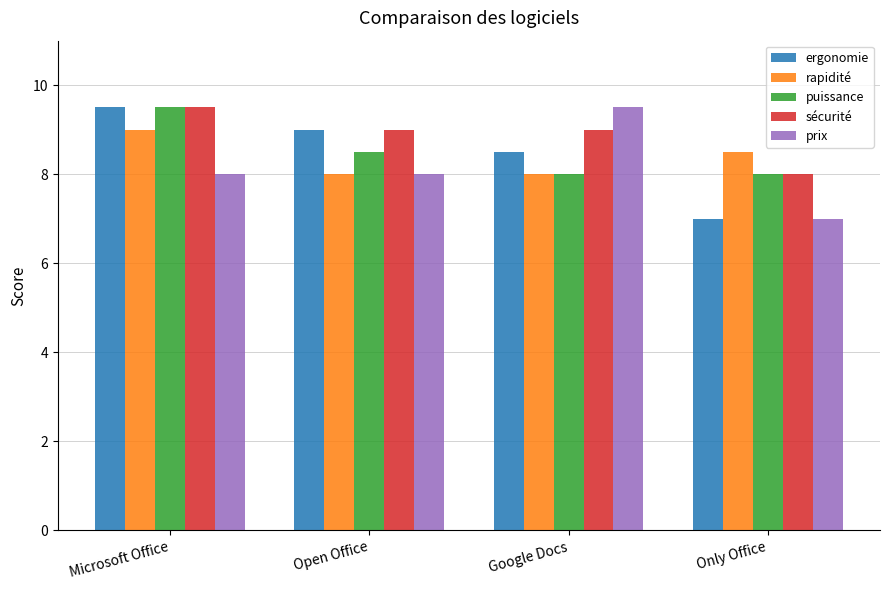

List the labels in order of ergonomie value, largest first.

Microsoft Office, Open Office, Google Docs, Only Office